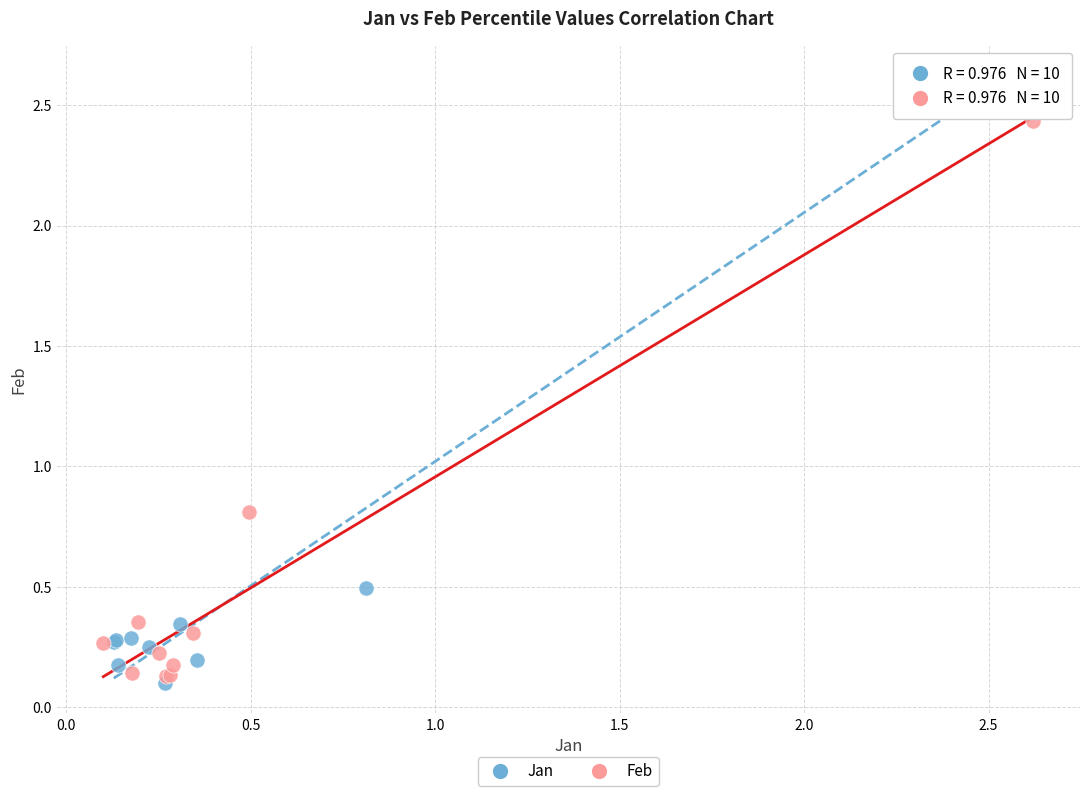

Which series has the widest spread of Y values?

Jan